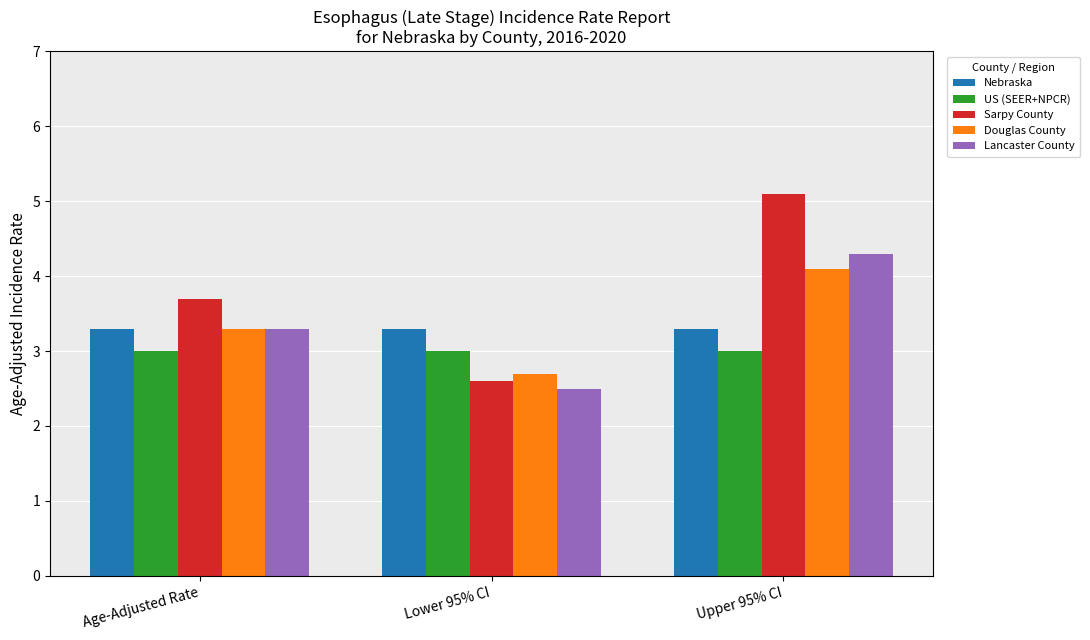

Is the value of US (SEER+NPCR) at Age-Adjusted Rate greater than the value of Lancaster County at Age-Adjusted Rate?

No